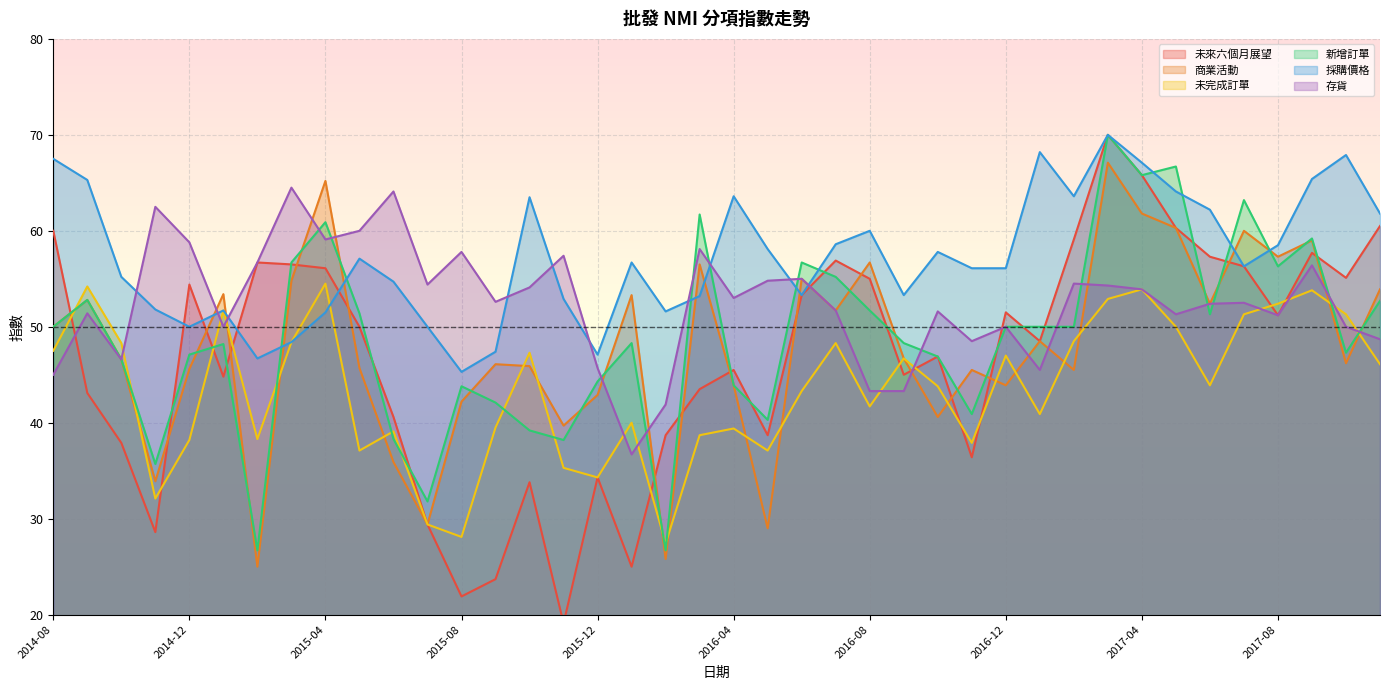

Reading left to right, extract all data points from this chart.

未來六個月展望: 60.0	43.1	37.9	28.6	54.4	44.8	56.7	56.5	56.1	50.0	40.6	29.4	21.9	23.7	33.8	19.1	34.3	25.0	38.7	43.5	45.5	38.7	53.3	56.9	55.0	45.0	46.9	36.4	51.5	48.5	59.1	70.0	65.8	60.3	57.3	56.3	51.2	57.7	55.1	60.5
商業活動: 50.0	52.8	46.6	33.9	45.6	53.4	25.0	54.8	65.2	45.7	35.9	29.4	42.2	46.1	45.9	39.7	42.9	53.3	25.8	56.5	43.9	29.0	55.0	51.7	56.7	46.7	40.6	45.5	43.9	48.5	45.5	67.1	61.8	60.3	52.4	60.0	57.3	59.0	46.2	53.9
未完成訂單: 47.5	54.2	48.3	32.1	38.2	51.7	38.3	48.4	54.5	37.1	39.1	29.4	28.1	39.5	47.3	35.3	34.3	40.0	27.4	38.7	39.4	37.1	43.3	48.3	41.7	46.7	43.8	37.9	47.0	40.9	48.5	52.9	53.9	50.0	43.9	51.3	52.4	53.8	51.3	46.1
新增訂單: 50.0	52.8	46.6	35.7	47.1	48.2	26.7	56.7	60.9	51.4	38.3	31.8	43.8	42.1	39.2	38.2	44.3	48.3	26.7	61.7	43.9	40.3	56.7	55.2	51.7	48.3	46.9	40.9	50.0	50.0	50.0	70.0	65.8	66.7	51.3	63.2	56.3	59.2	47.3	52.7
採購價格: 67.5	65.3	55.2	51.8	50.0	51.7	46.7	48.4	51.5	57.1	54.7	50.0	45.3	47.4	63.5	52.9	47.1	56.7	51.6	53.2	63.6	58.1	53.3	58.6	60.0	53.3	57.8	56.1	56.1	68.2	63.6	70.0	67.1	64.1	62.2	56.3	58.5	65.4	67.9	61.8
存貨: 45.0	51.4	46.6	62.5	58.8	50.0	56.7	64.5	59.1	60.0	64.1	54.4	57.8	52.6	54.1	57.4	45.7	36.7	41.9	58.1	53.0	54.8	55.0	51.7	43.3	43.3	51.6	48.5	50.0	45.5	54.5	54.3	53.9	51.3	52.4	52.5	51.2	56.4	50.0	48.7